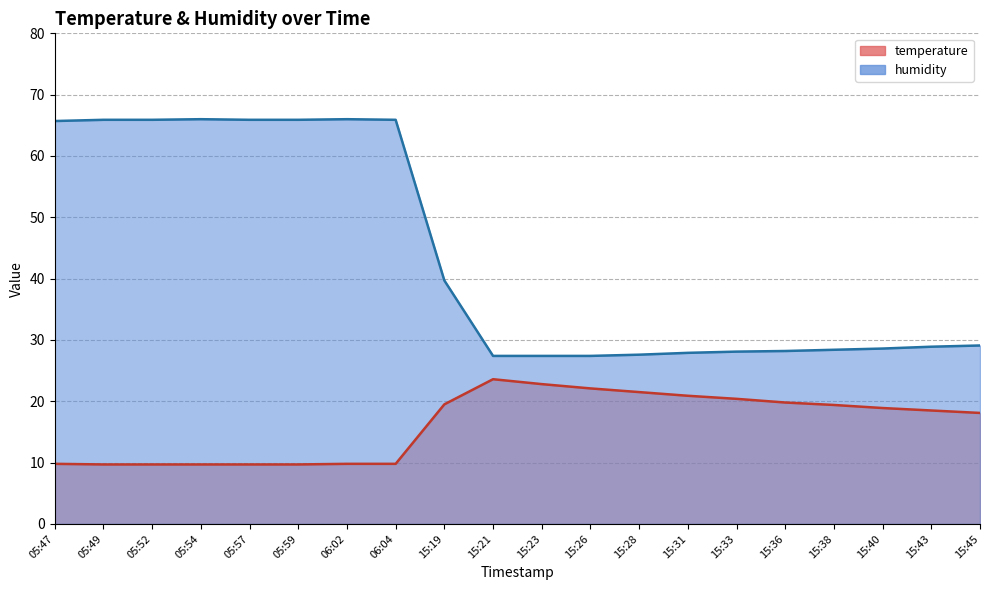

Where is the first local maximum for humidity?

05:54